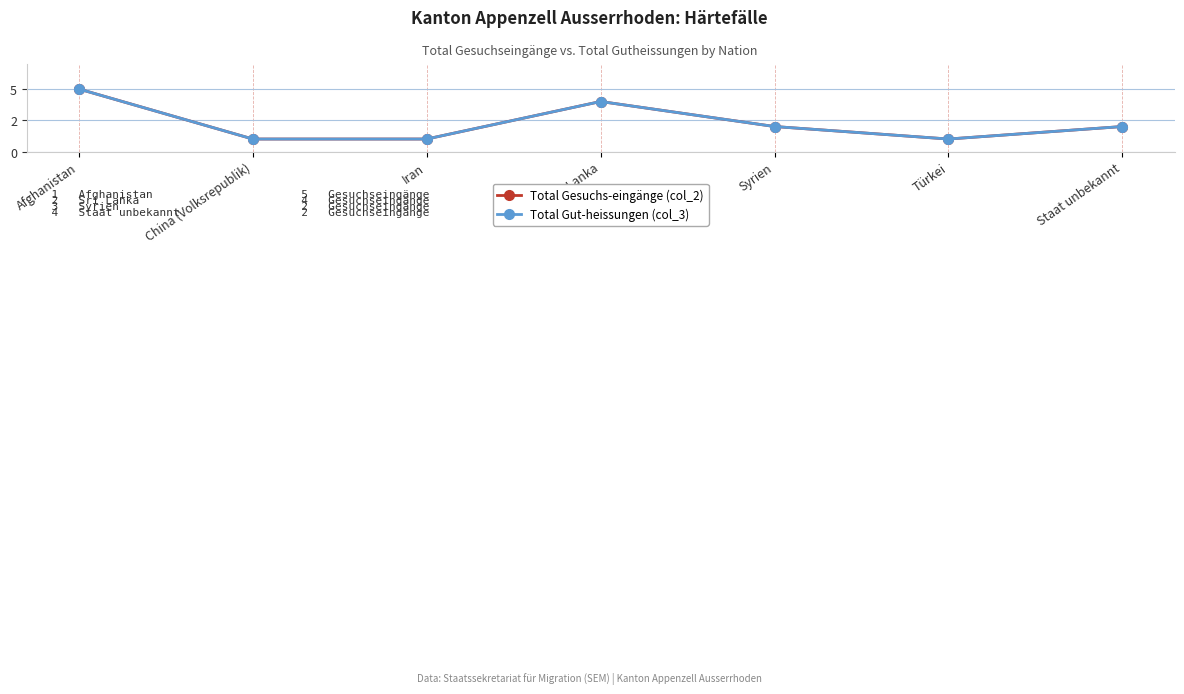

Does the chart have visible grid lines?

Yes